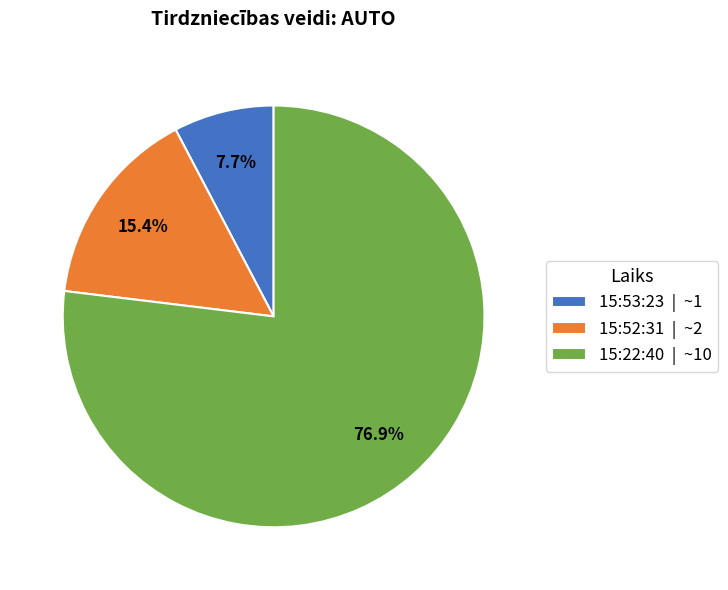

To the nearest percent, what is the difference between the largest and smallest slice percentages?

69%